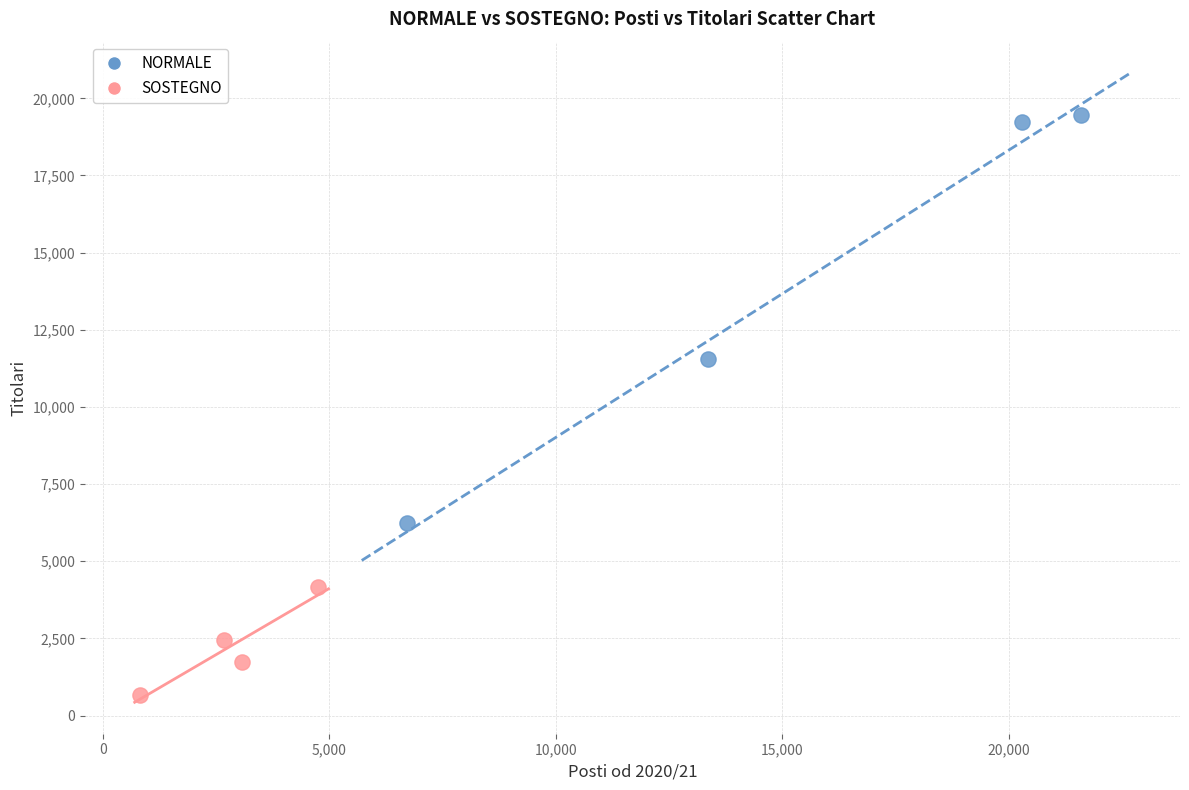

Which series contains the highest Y value?

NORMALE